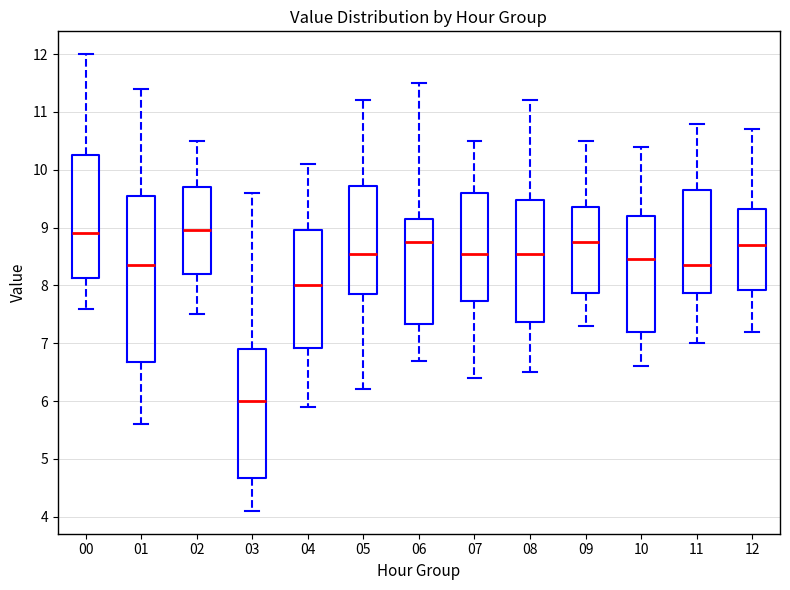

Comparing the boxes themselves (not the whiskers), which one is the tallest?

01